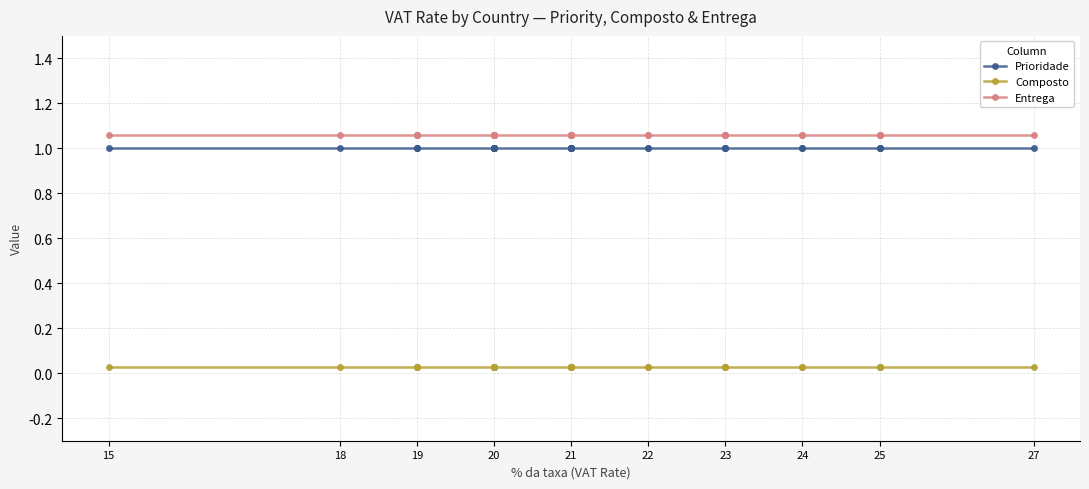

At which label does Prioridade reach its minimum?

15